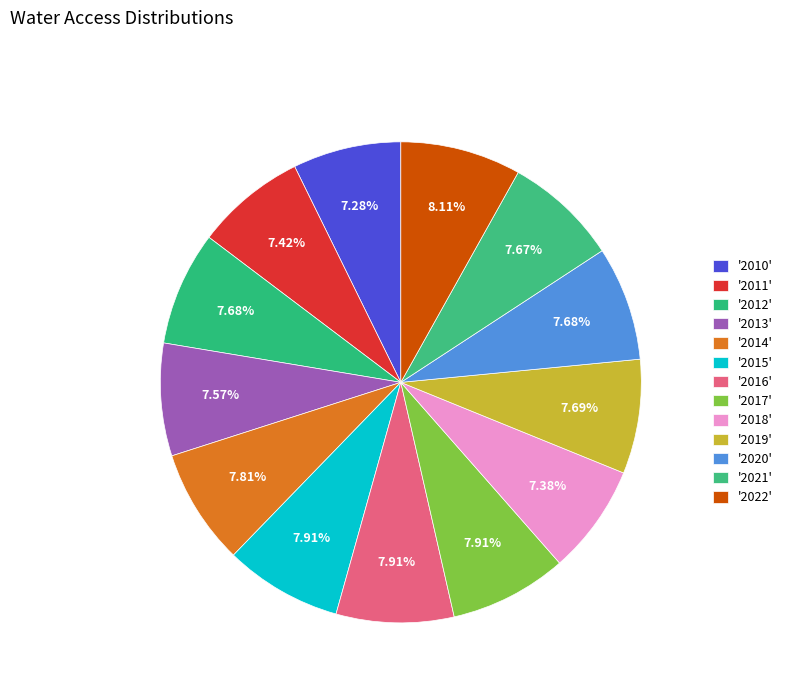

To the nearest percent, what is the difference between the largest and smallest slice percentages?

1%